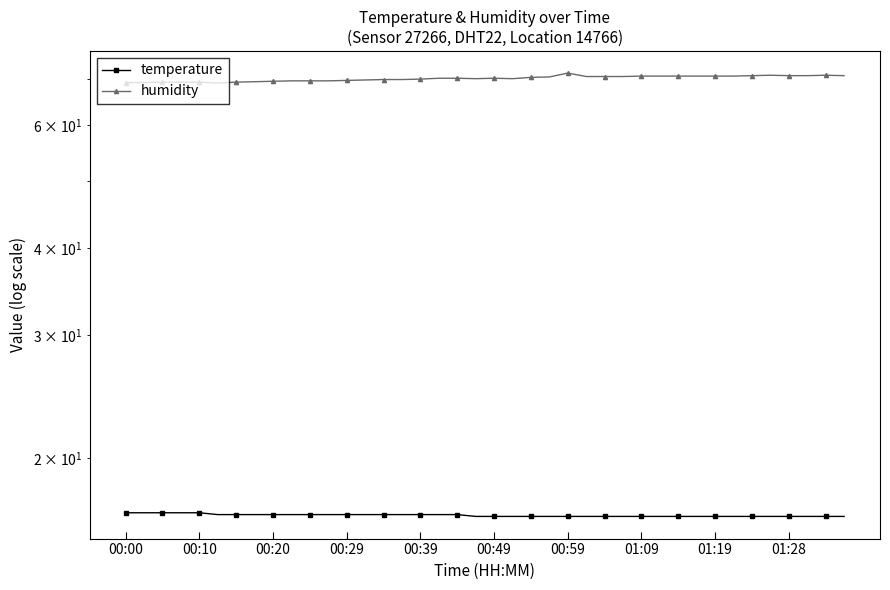

Reading right to left, list all the values displayed in this chart.

temperature: 16.5	16.5	16.5	16.5	16.5	16.5	16.5	16.5	16.5	16.5	16.5	16.5	16.5	16.5	16.5	16.5	16.5	16.5	16.5	16.5	16.5	16.6	16.6	16.6	16.6	16.6	16.6	16.6	16.6	16.6	16.6	16.6	16.6	16.6	16.6	16.7	16.7	16.7	16.7	16.7
humidity: 70.7	70.8	70.7	70.7	70.8	70.7	70.6	70.6	70.6	70.6	70.6	70.6	70.5	70.5	70.5	71.3	70.4	70.3	70.0	70.1	70.0	70.1	70.1	69.9	69.8	69.8	69.7	69.6	69.5	69.5	69.5	69.4	69.3	69.2	69.0	69.2	69.2	69.2	69.1	69.1